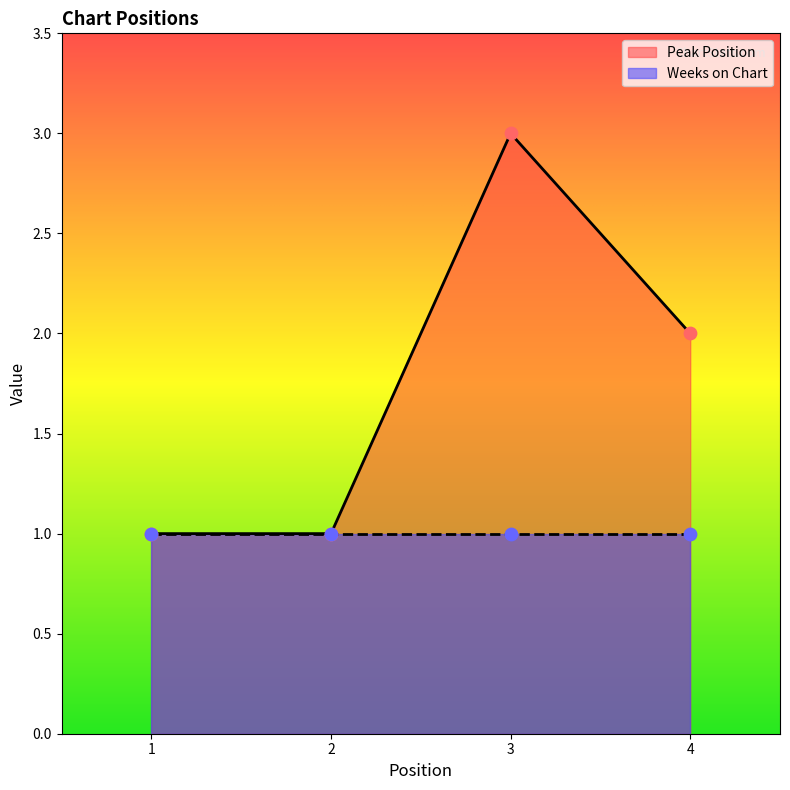

Between 1 and 4, which is larger?

4